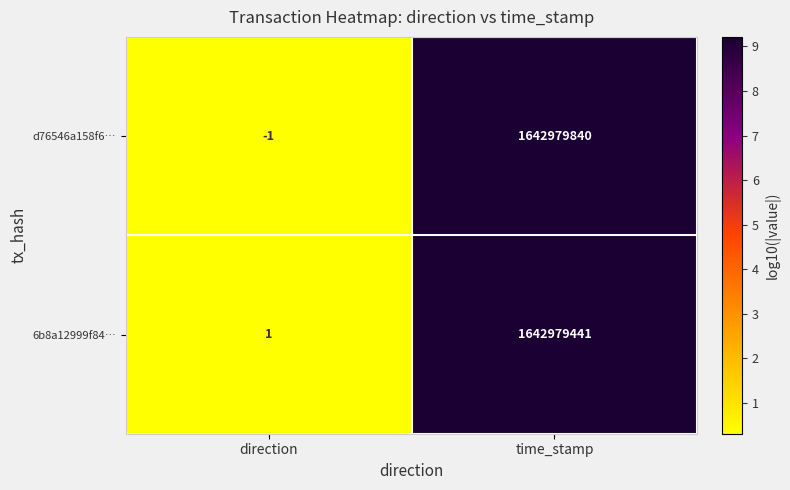

What value does the d76546a158f6… series have at time_stamp, to the nearest 10?

1642979840